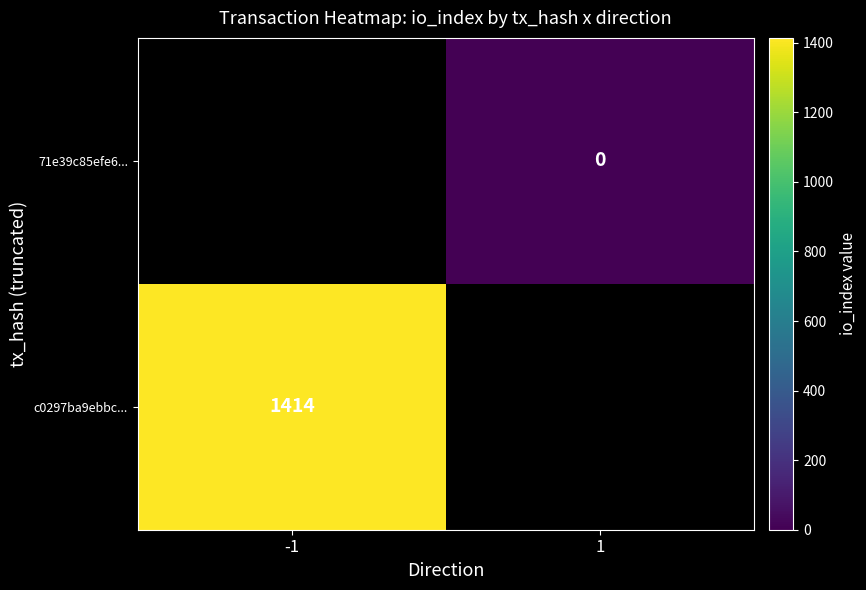

The value of c0297ba9ebbc... at -1 is 1414. True or false?

True